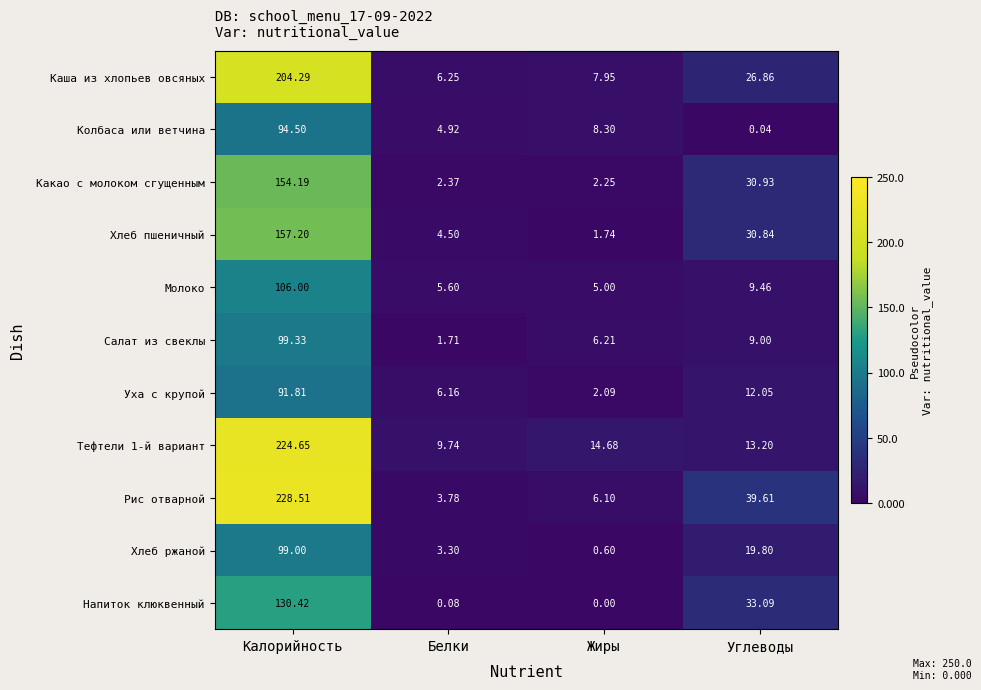

Between Жиры and Углеводы, which series saw the biggest shift?

Рис отварной